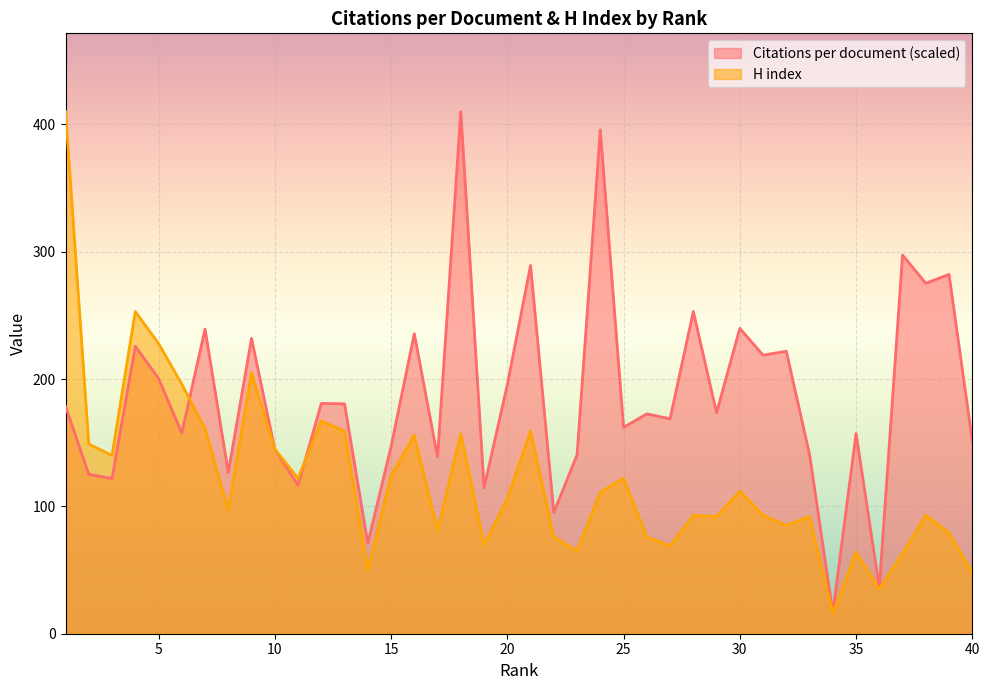

What are all the series names shown in the legend?

Citations per document (scaled), H index